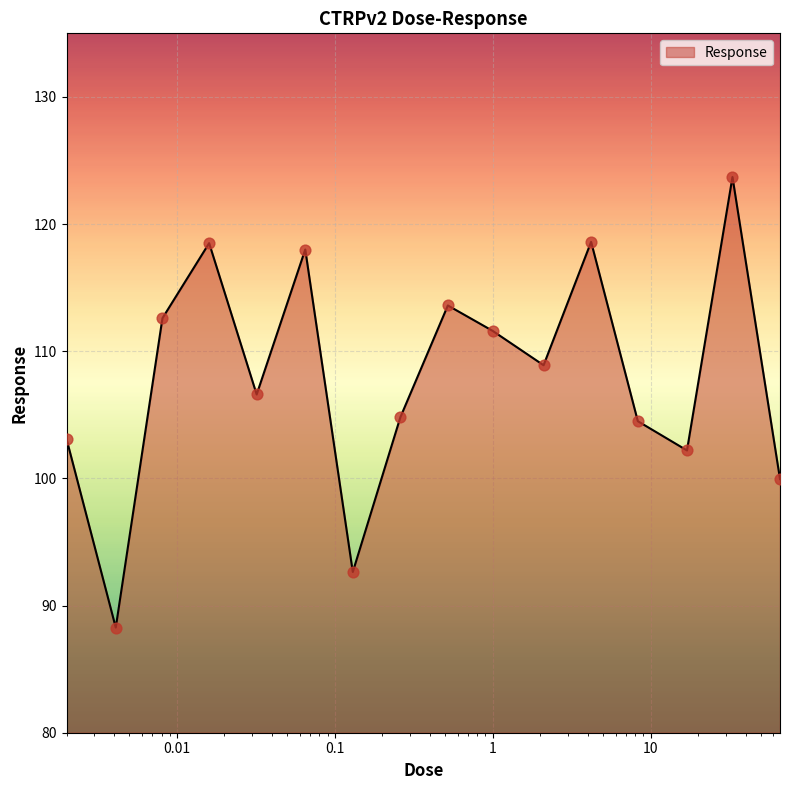

What is the maximum value shown in the chart?

123.7